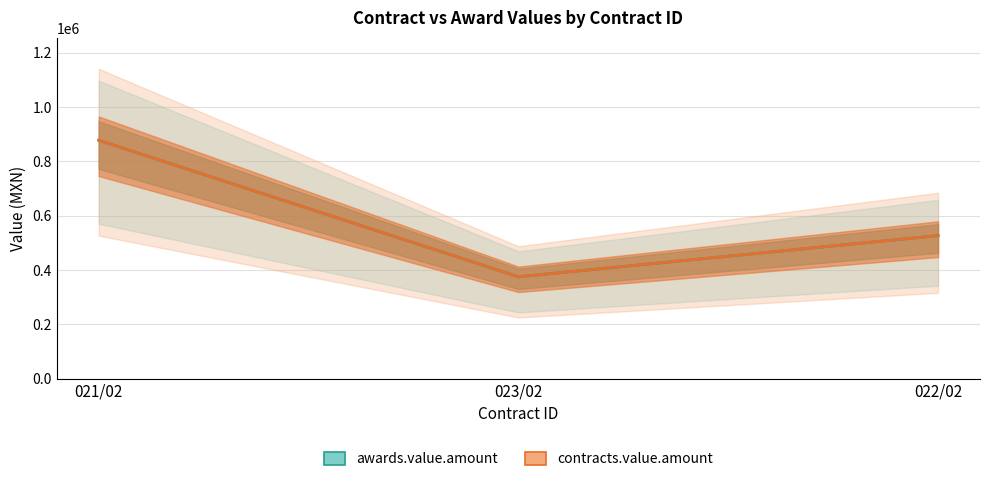

At which label does awards.value.amount first exceed 526500?

021/02